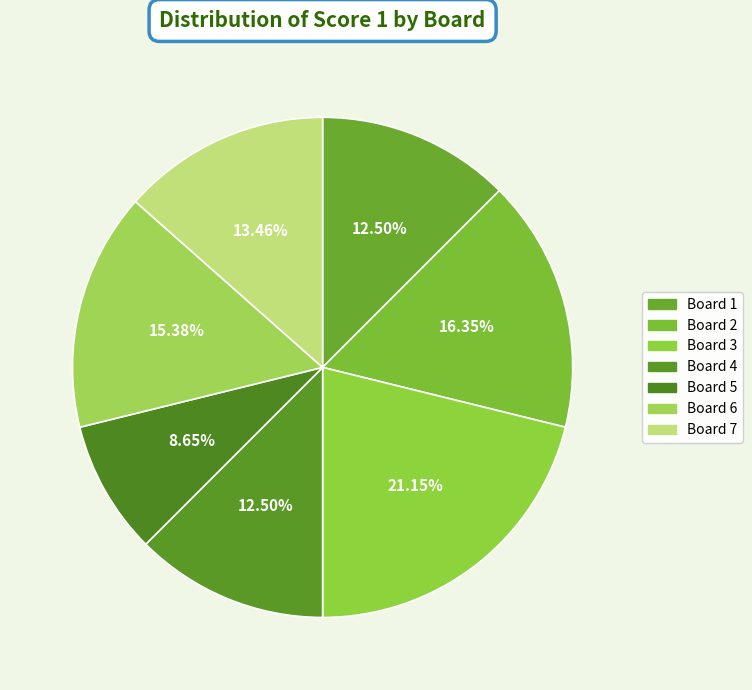

How many segments does this pie chart have?

7